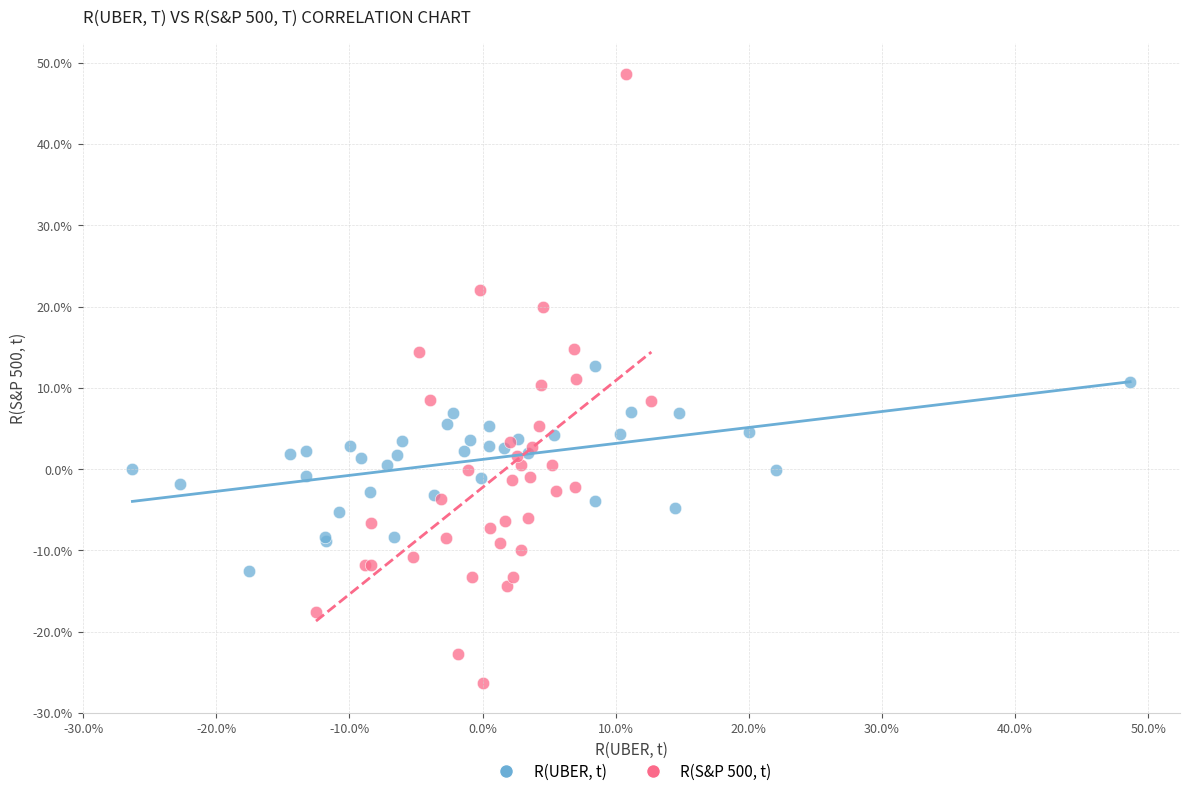

What are all the series names shown in the legend?

R(UBER, t), R(S&P 500, t)